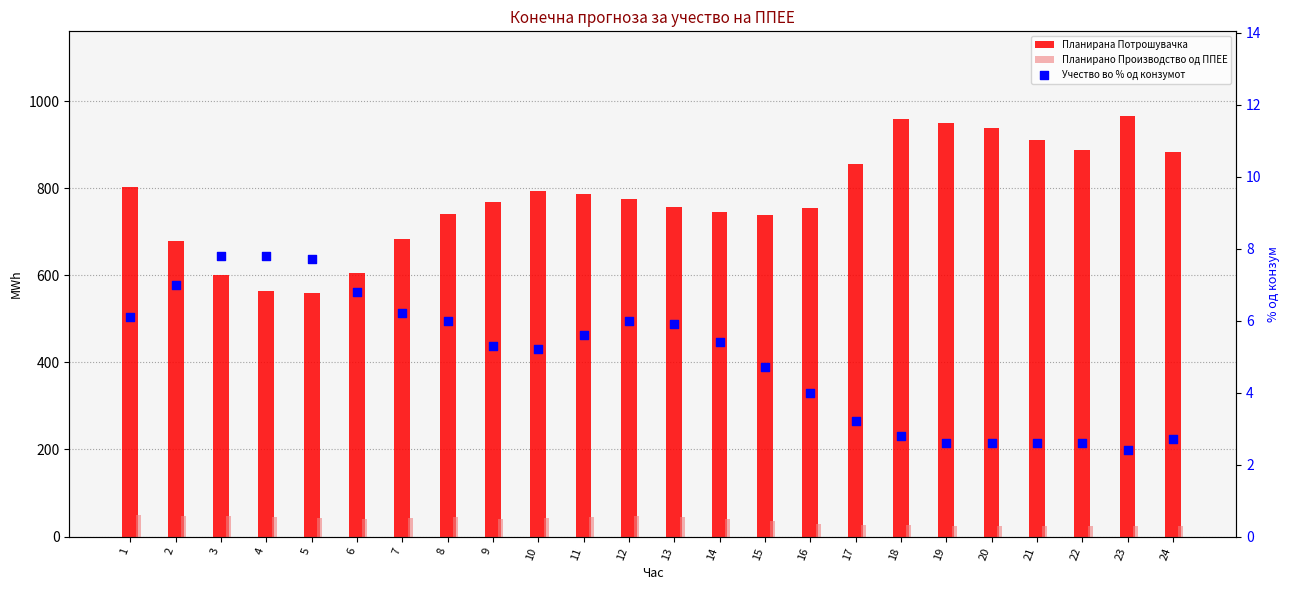

Which series reaches the minimum Y coordinate?

Учество во % од конзумот